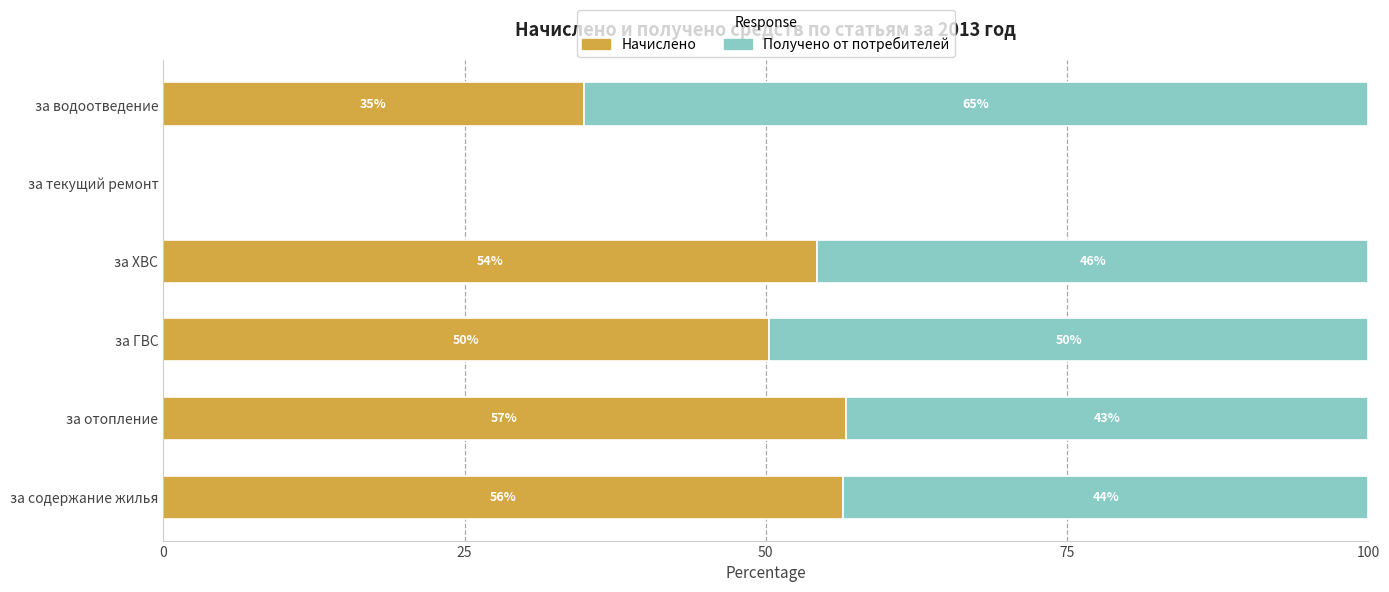

What are all the series names shown in the legend?

Начислено, Получено от потребителей